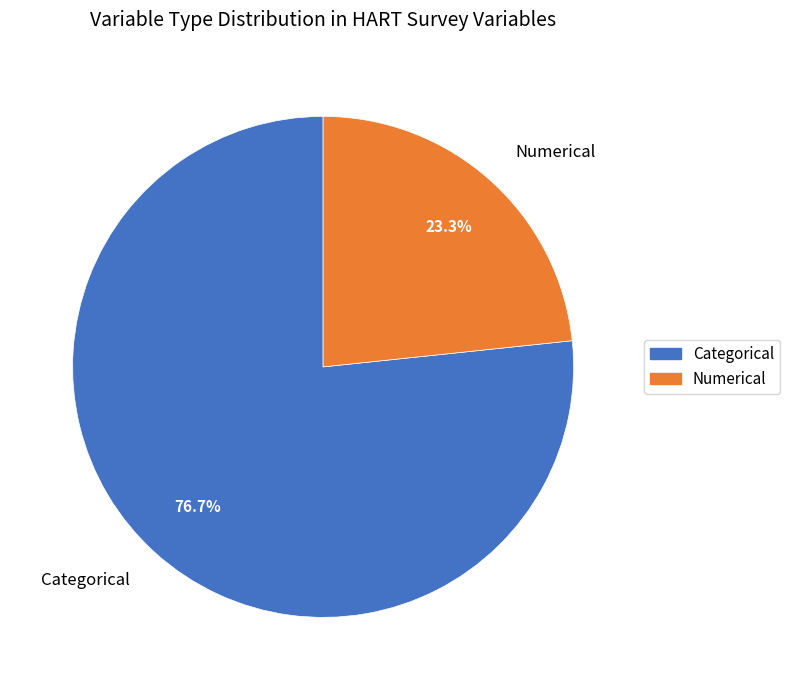

Which has a higher value, Numerical or Categorical?

Categorical